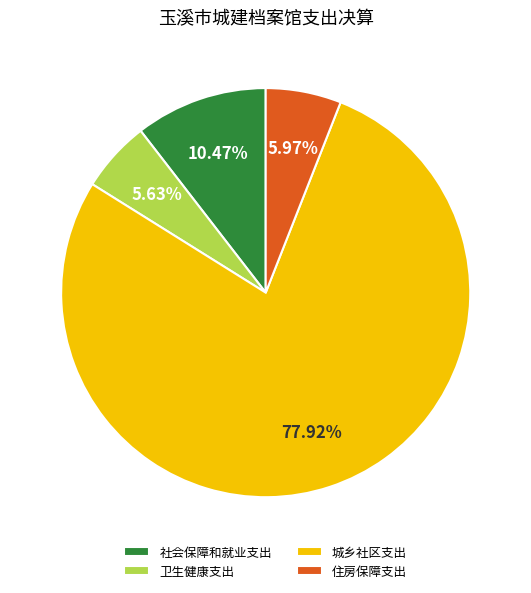

To the nearest percent, what percentage of the pie is 社会保障和就业支出?

10%